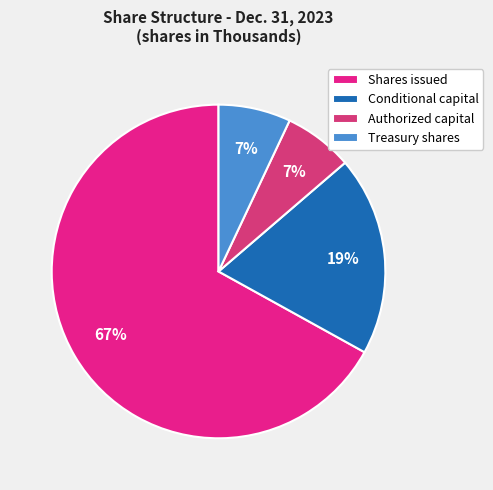

To the nearest percent, what is the average slice percentage?

25%